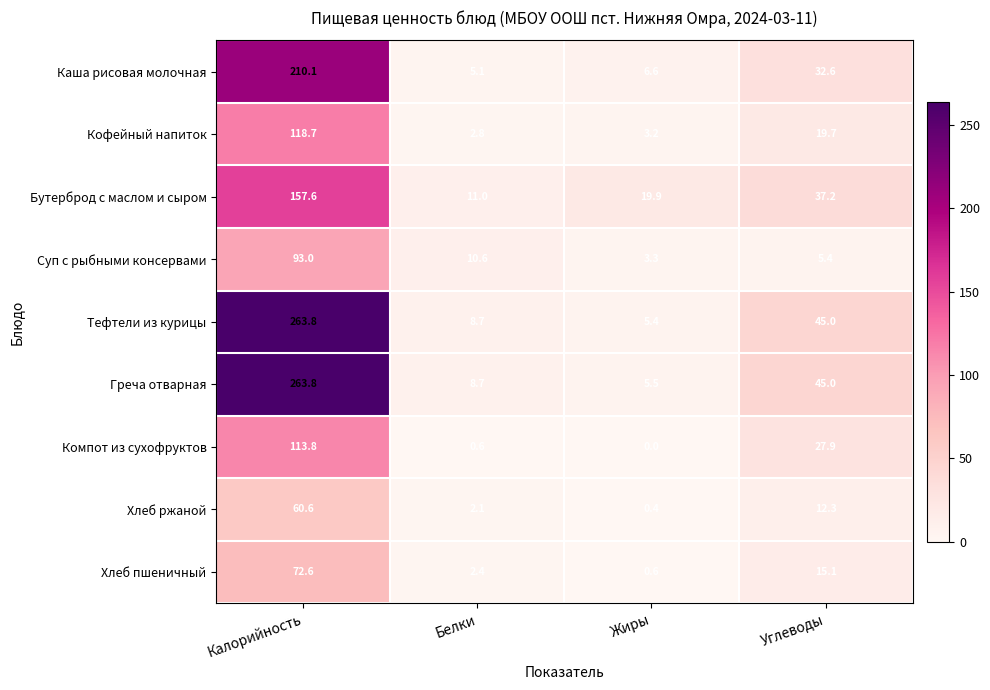

At which category does the chart reach its minimum across all series?

Жиры